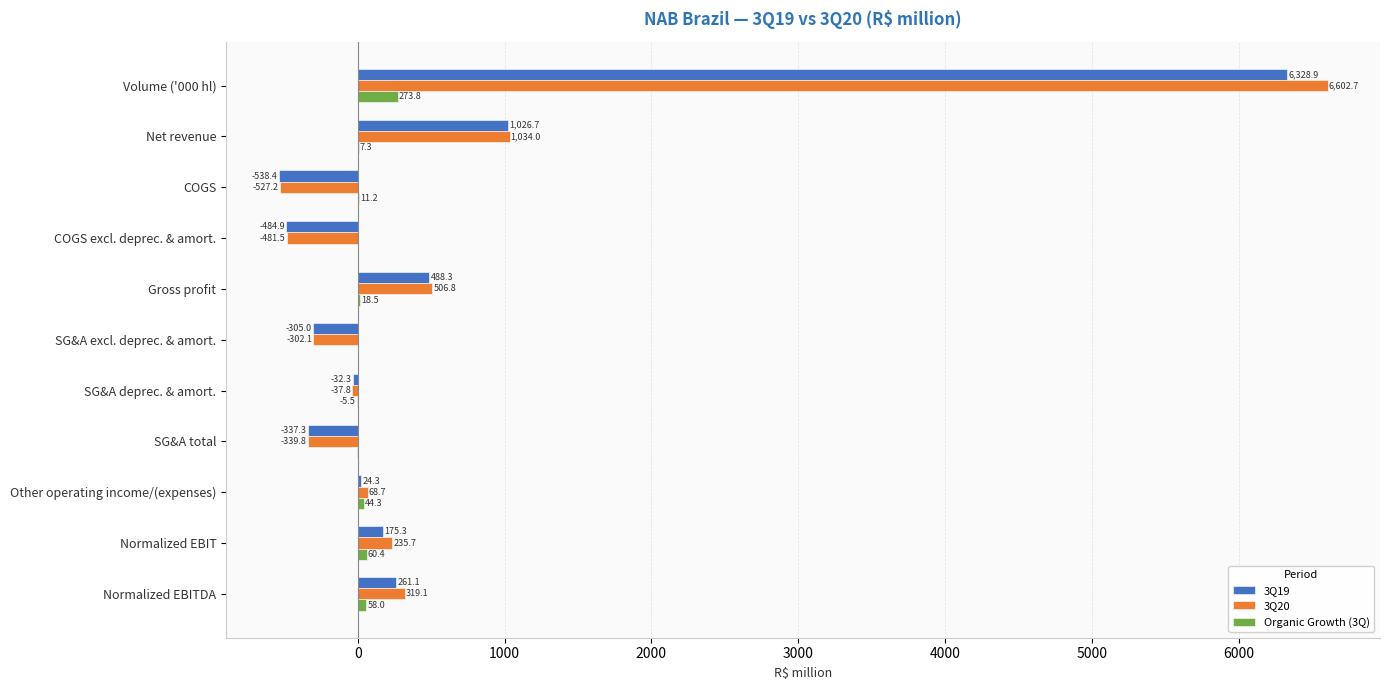

The value of Organic Growth (3Q) at Normalized EBIT is 60.4. True or false?

True